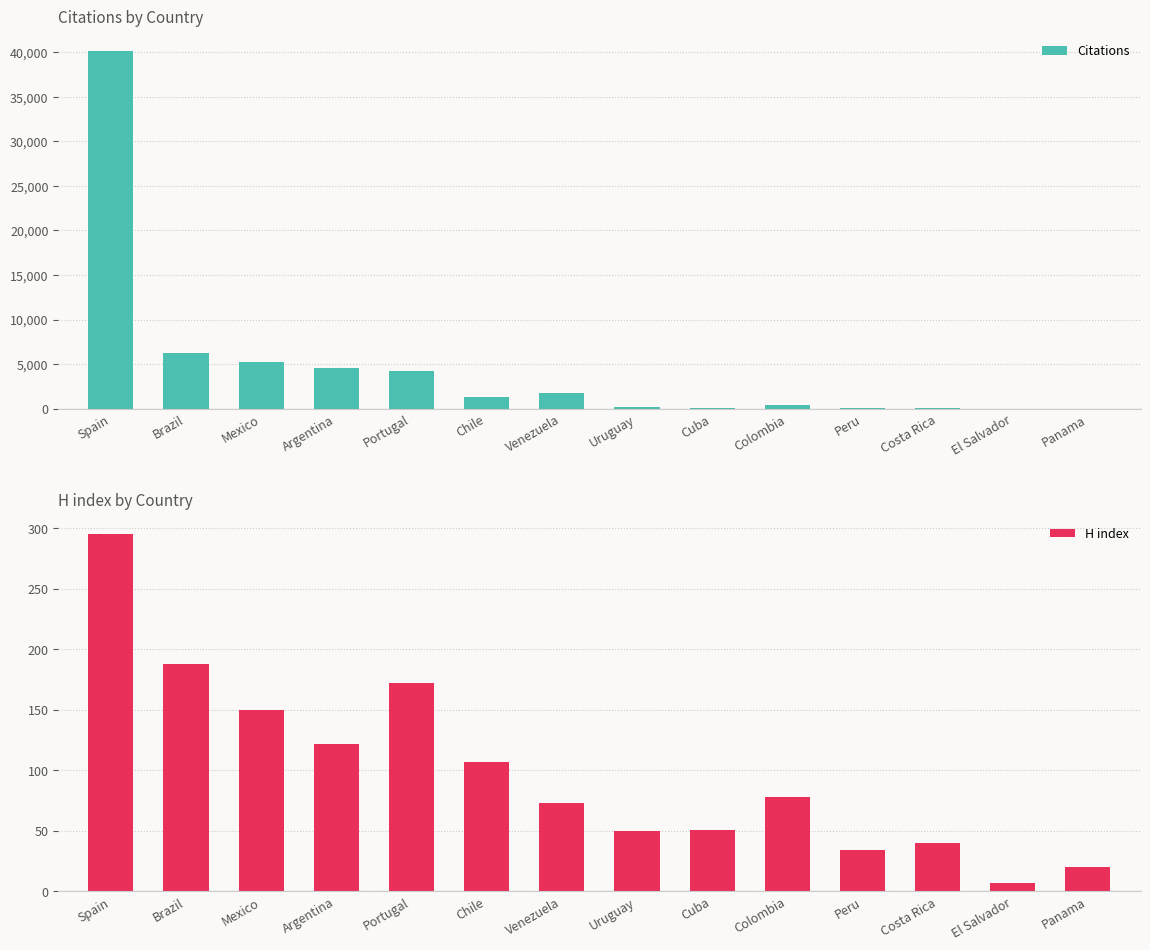

What are all the series names shown in the legend?

Citations, H index